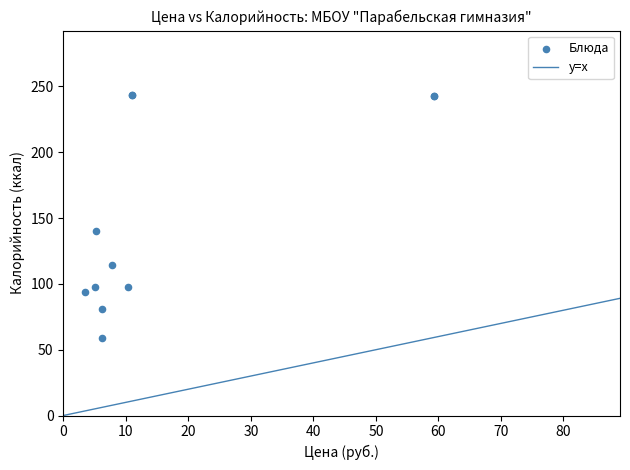

What Y value in the scatter plot is closest to 151?

140.3